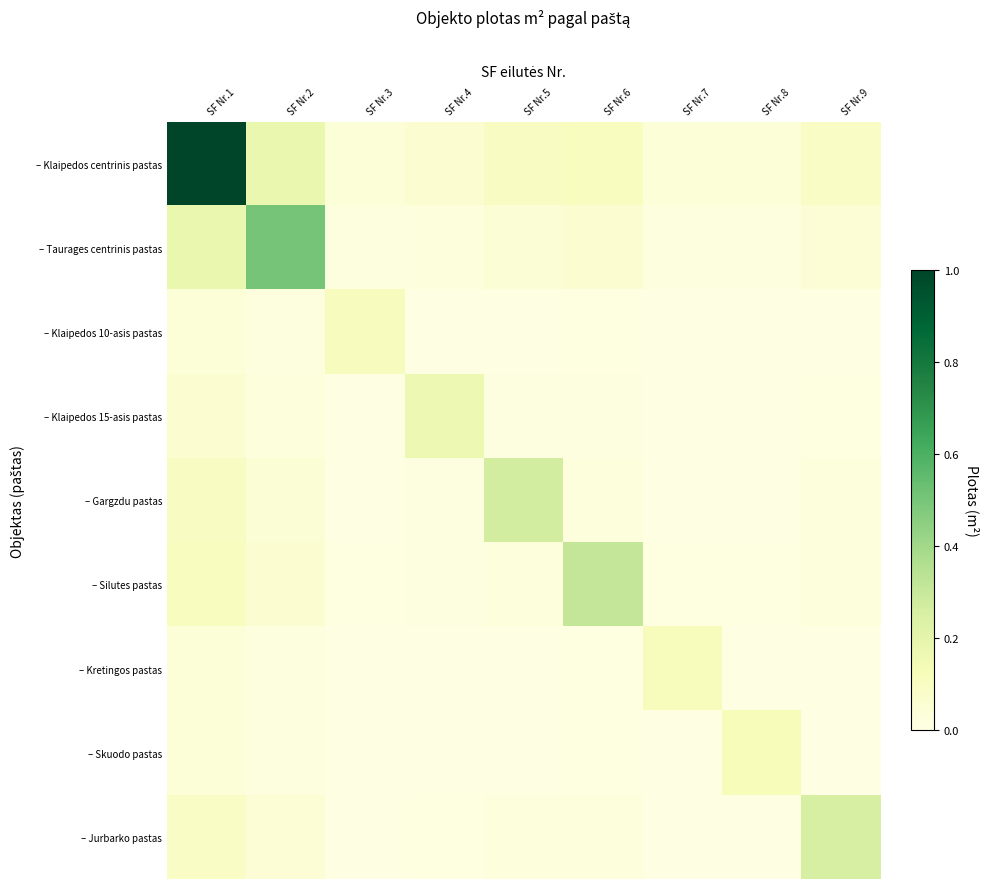

Which series has the widest spread of values?

– Klaipedos centrinis pastas